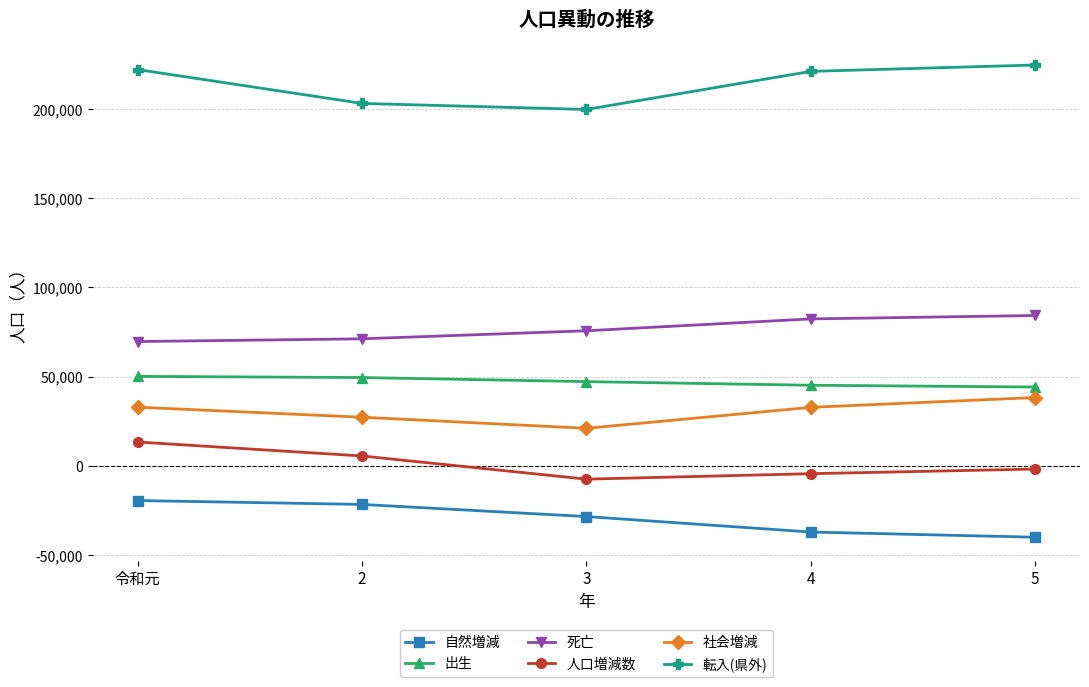

What is the sum of the 自然増減 values at 2 and 5?

-61820